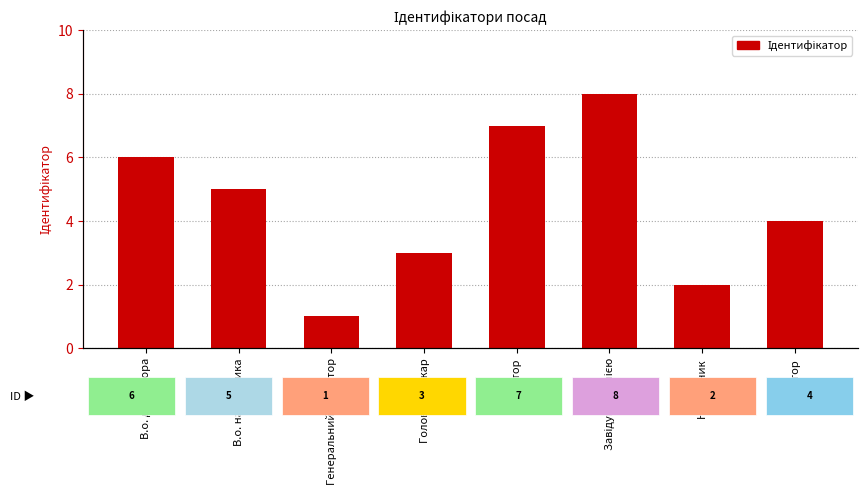

List the labels in order of value, smallest first.

Генеральний директор, Начальник, Головний лікар, Ректор, В.о. начальника, В.о. директора, Директор, Завідувач філією